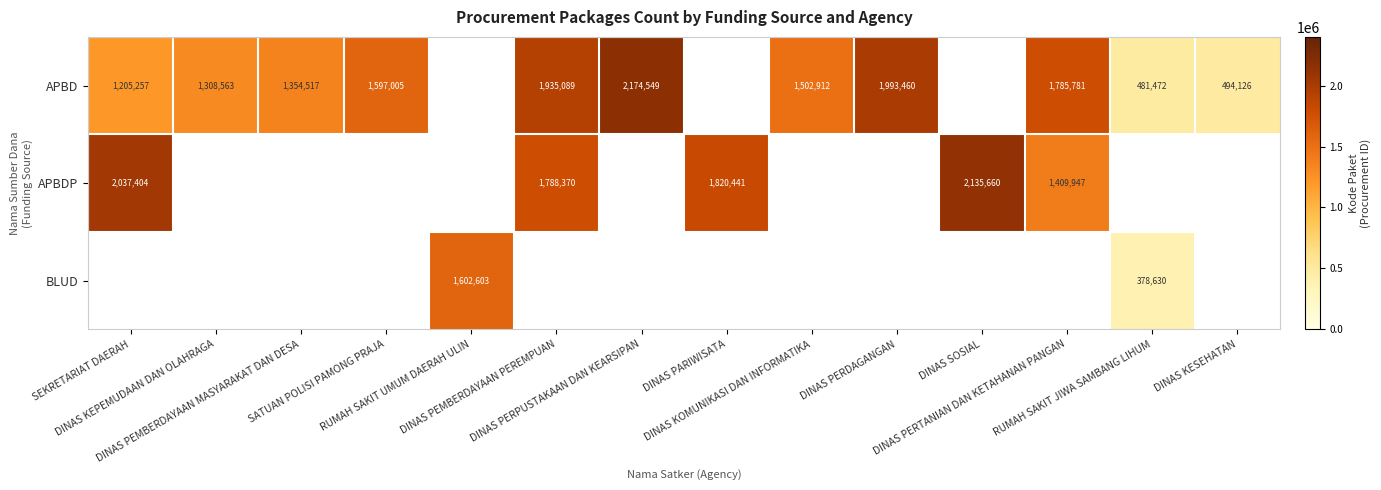

What is the difference between the highest and lowest values at DINAS PERTANIAN DAN KETAHANAN PANGAN?

375834.0